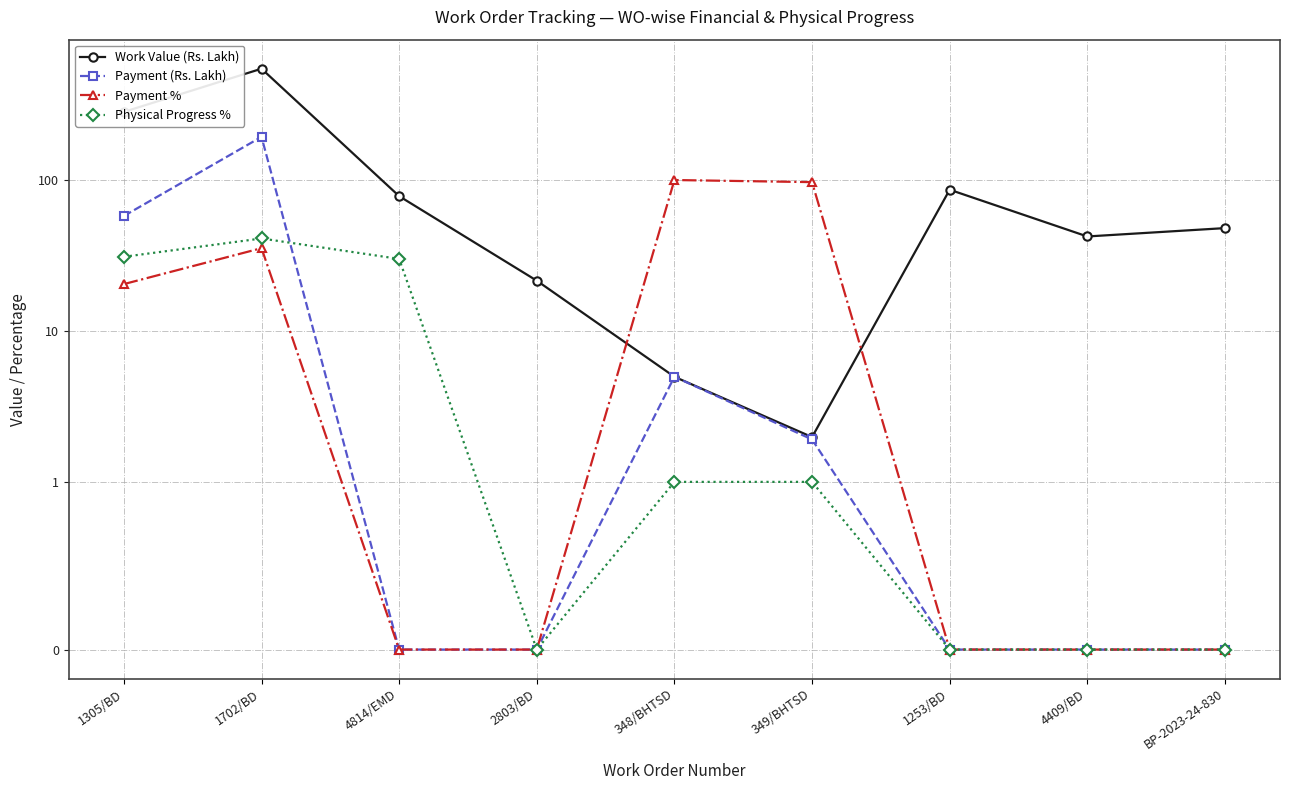

How many positive values does the Payment (Rs. Lakh) series have?

4